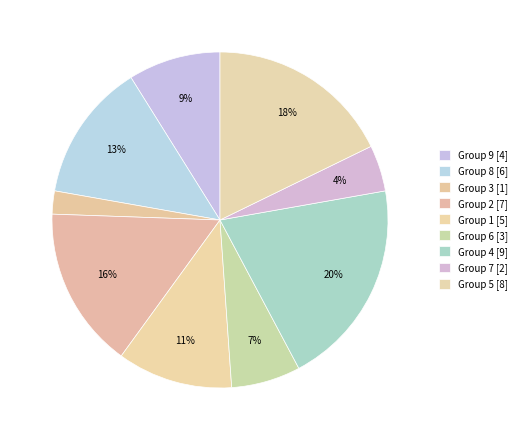

Count the number of slices in the pie.

9